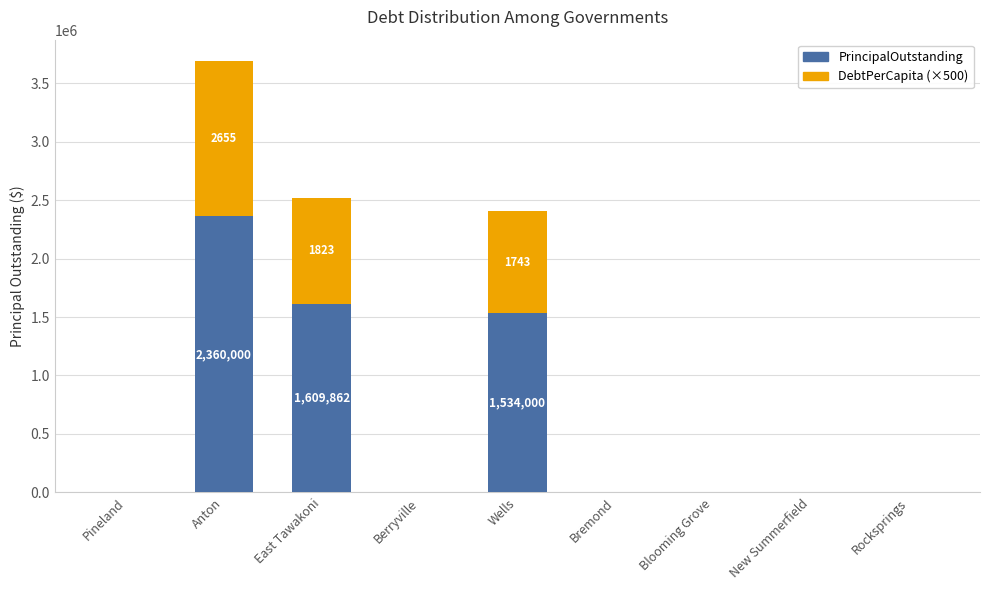

At which category is the sum across all series the highest?

Anton